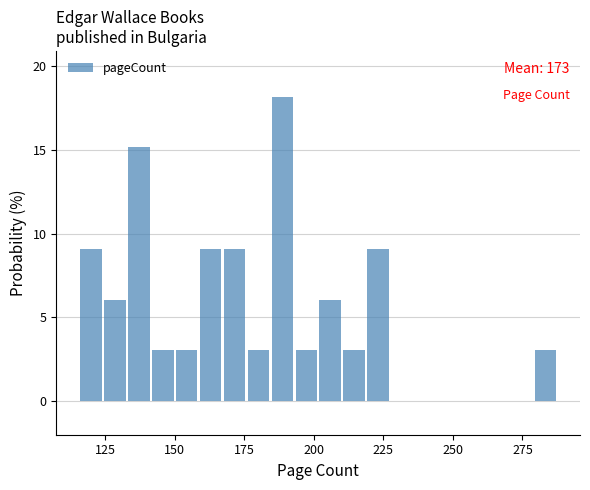

Read against the x-axis, roughly where is the centre of the tallest bar?

190